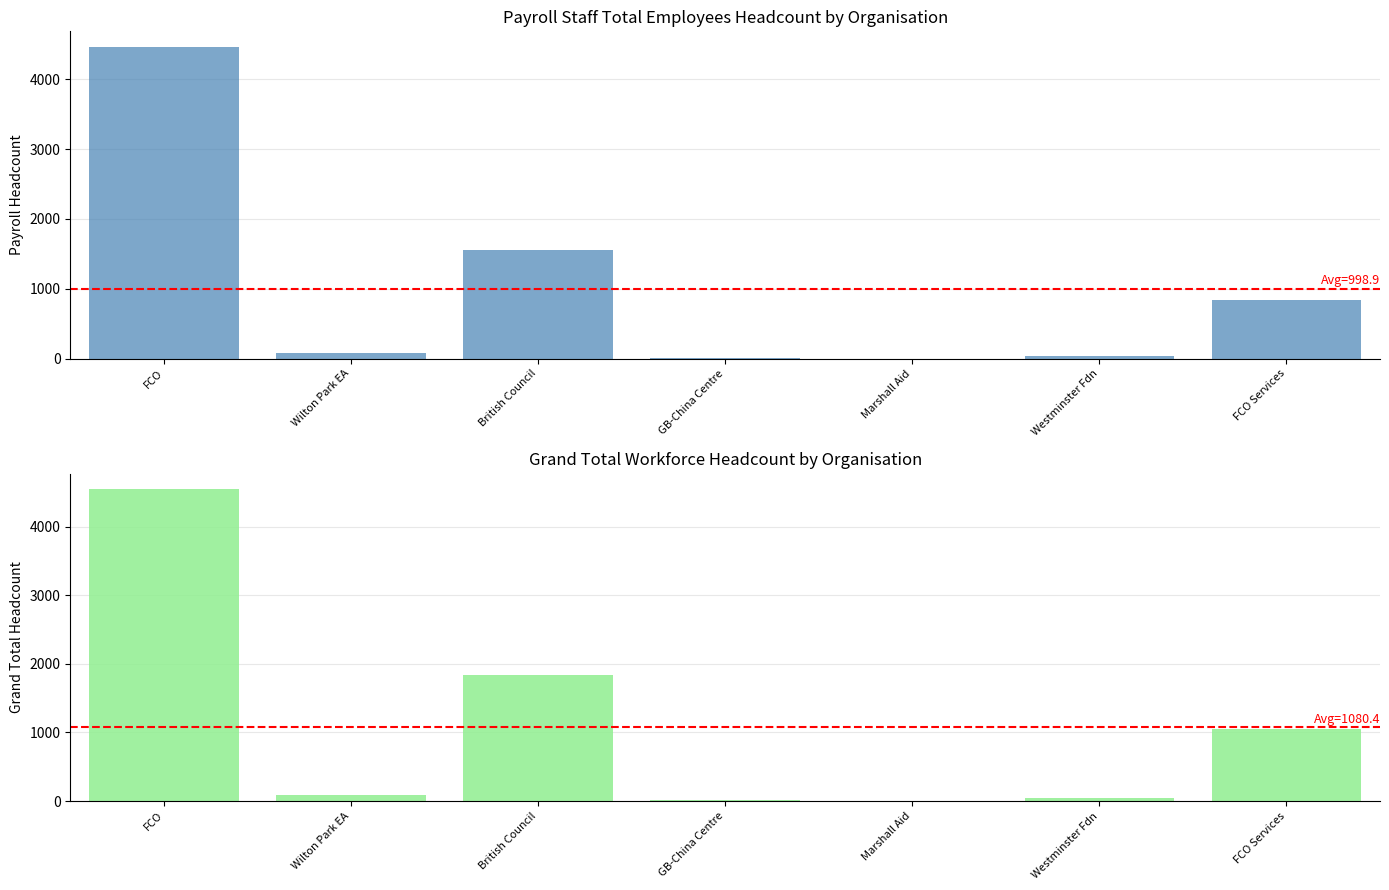

Reading left to right, transcribe all the data shown in this chart.

Payroll staff Total Employees Headcount: 4465	84	1556	12	0	34	841
Grand Total (workforce numbers) Headcount: 4541	84	1839	12	0	38	1049